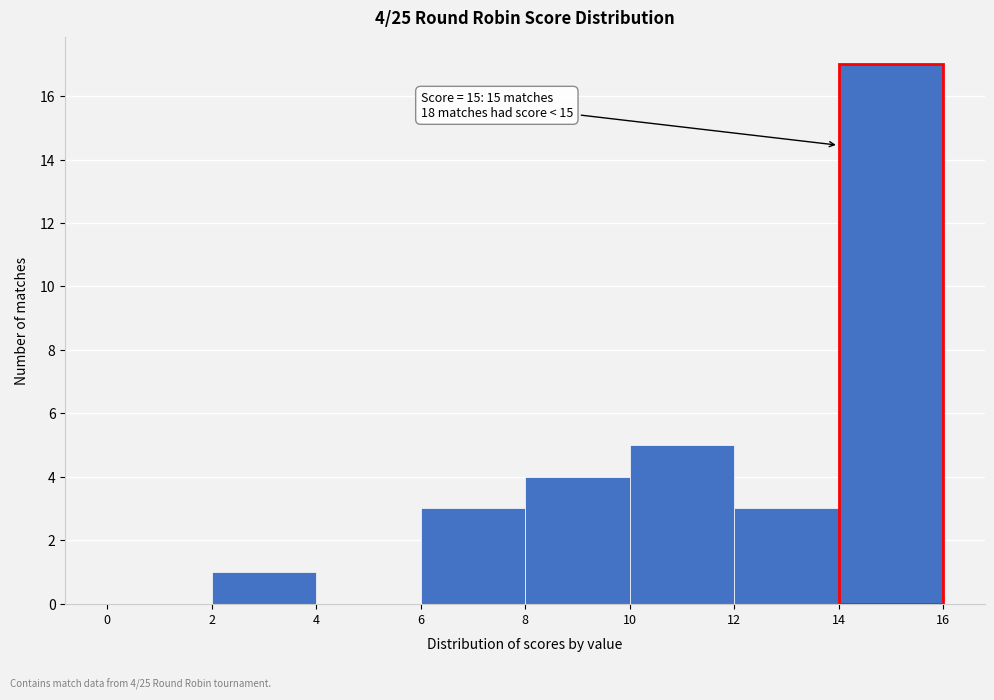

Which range on the x-axis has the tallest bar?

14 to 16